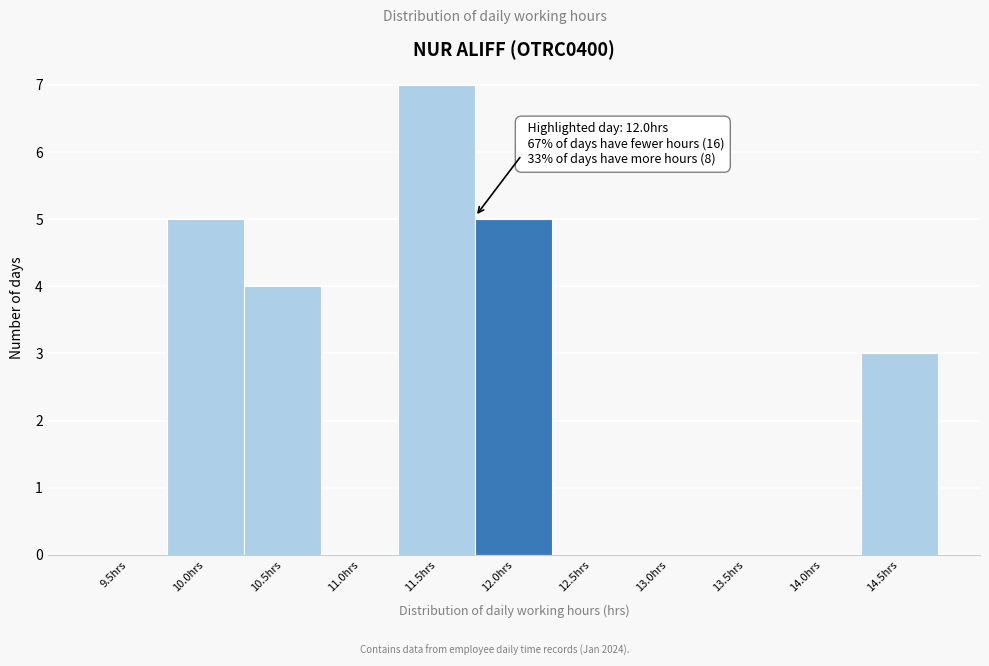

Reading left to right, extract all data points from this chart.

9.5hrs=0	10.0hrs=5	10.5hrs=4	11.0hrs=0	11.5hrs=7	12.0hrs=5	12.5hrs=0	13.0hrs=0	13.5hrs=0	14.0hrs=0	14.5hrs=3